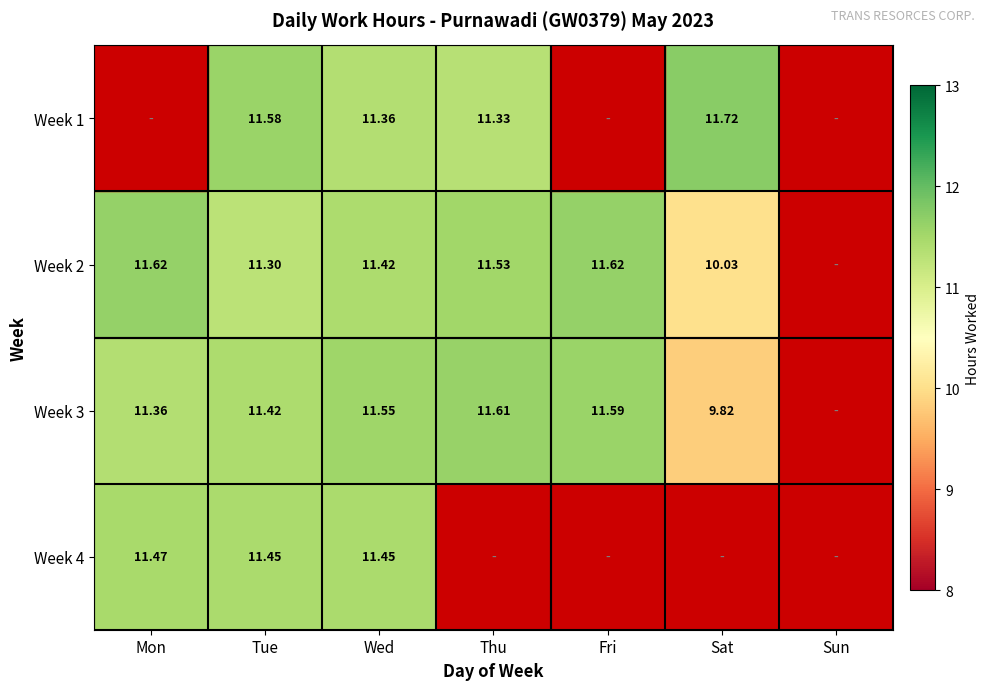

At which label does Week 2 first exceed 11?

Mon